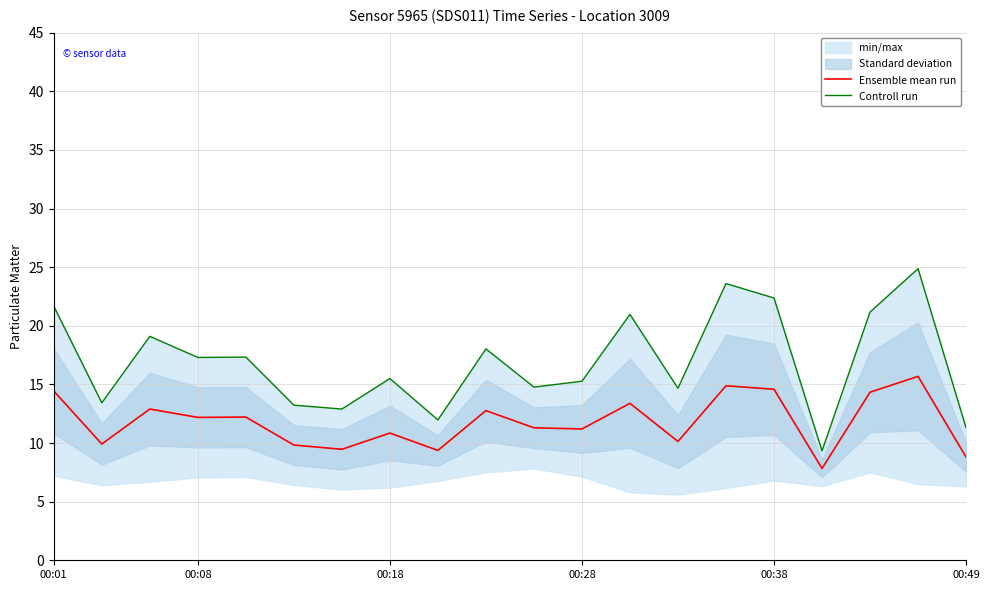

What is the highest value of the Ensemble mean run series?

15.7